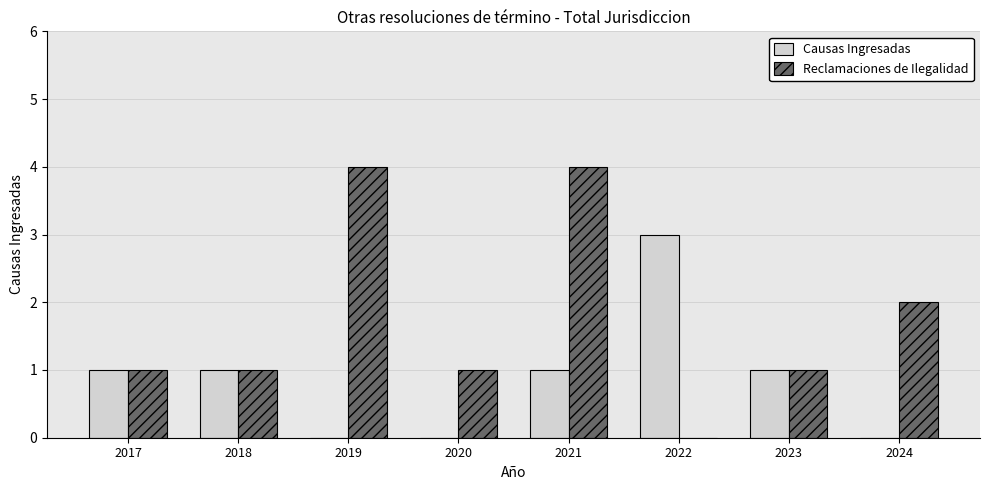

Reading right to left, extract all data points from this chart.

Causas Ingresadas: 2024=0	2023=1	2022=3	2021=1	2020=0	2019=0	2018=1	2017=1
Reclamaciones de Ilegalidad: 2024=2	2023=1	2022=0	2021=4	2020=1	2019=4	2018=1	2017=1